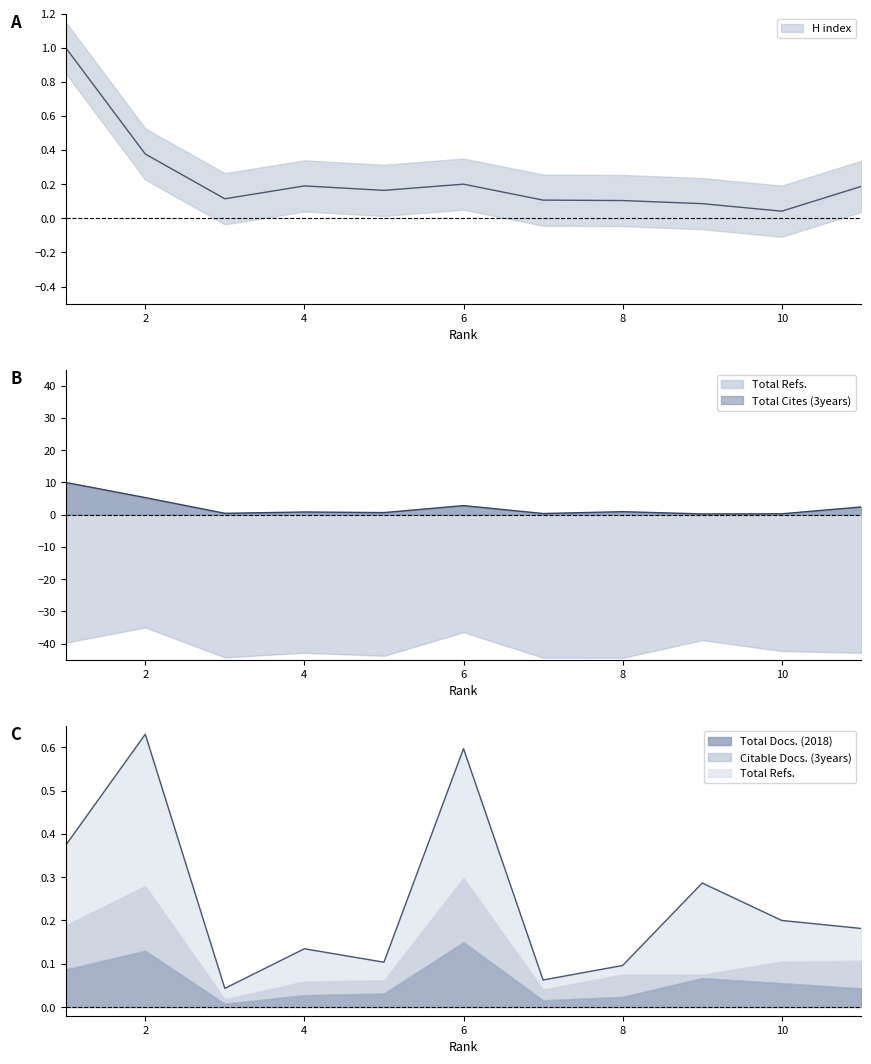

Does the chart display data point markers on the line(s)?

No